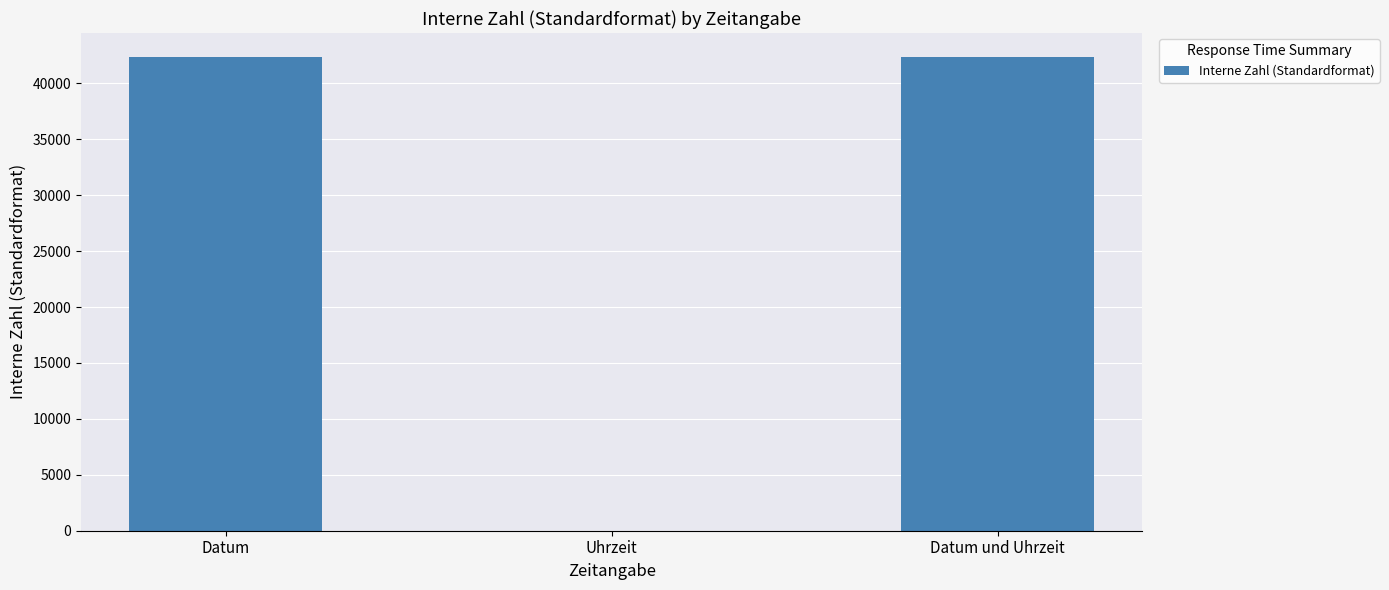

The chart shows a value of 42381.0 at Datum. True or false?

True